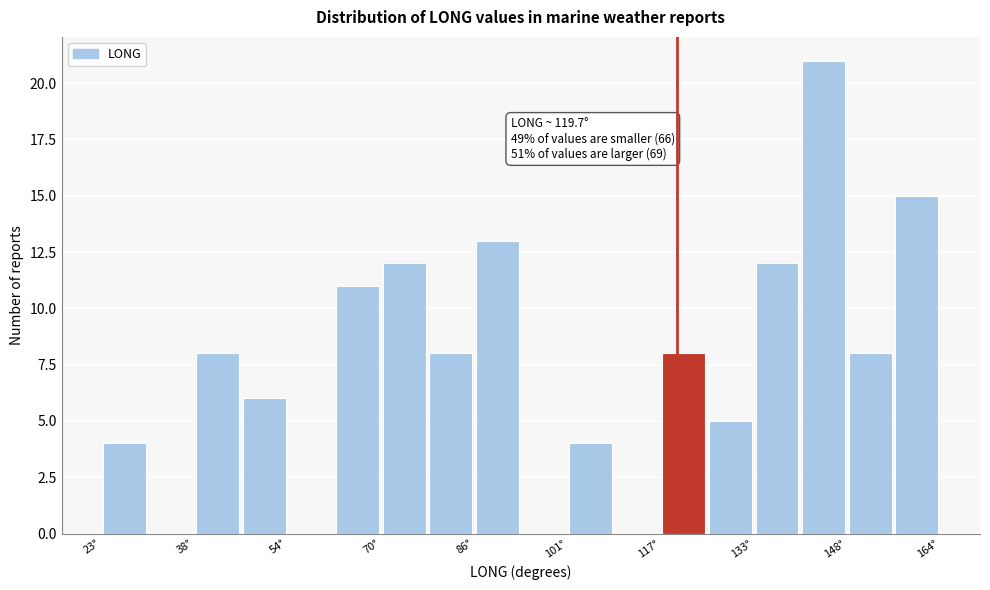

Around what value on the x-axis is the tallest bar? Give the approximate position of its centre, as read against the axis.

144